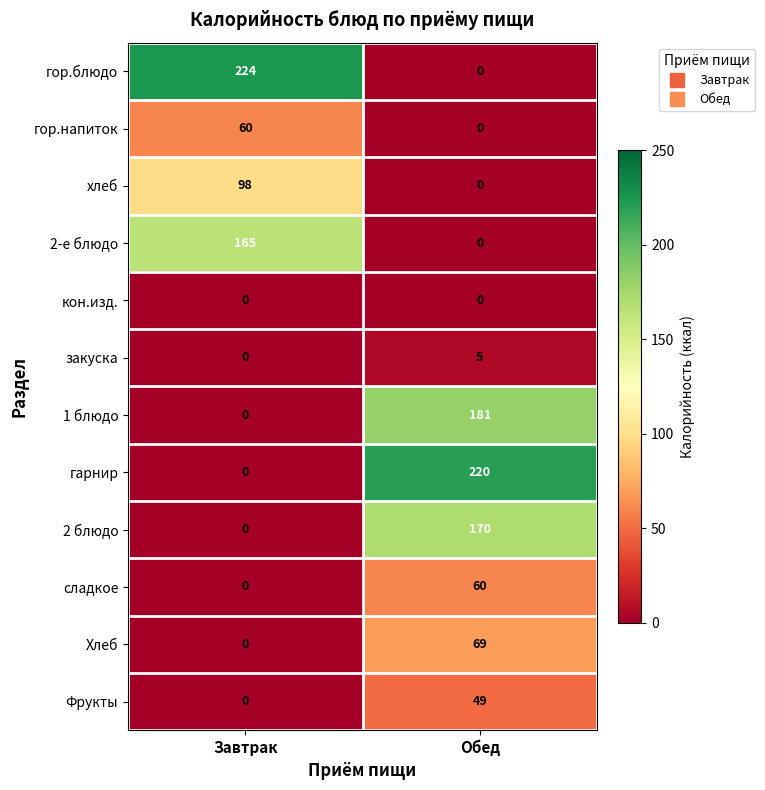

What is the total value across all series at Обед?

754